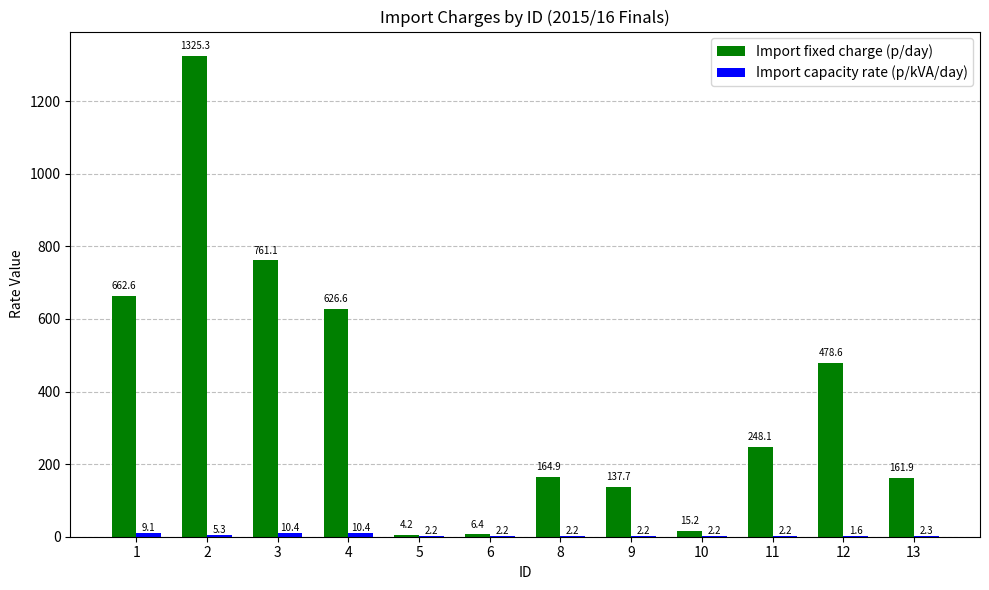

Is it true that Import fixed charge (p/day) equals 32.7 at 9?

False